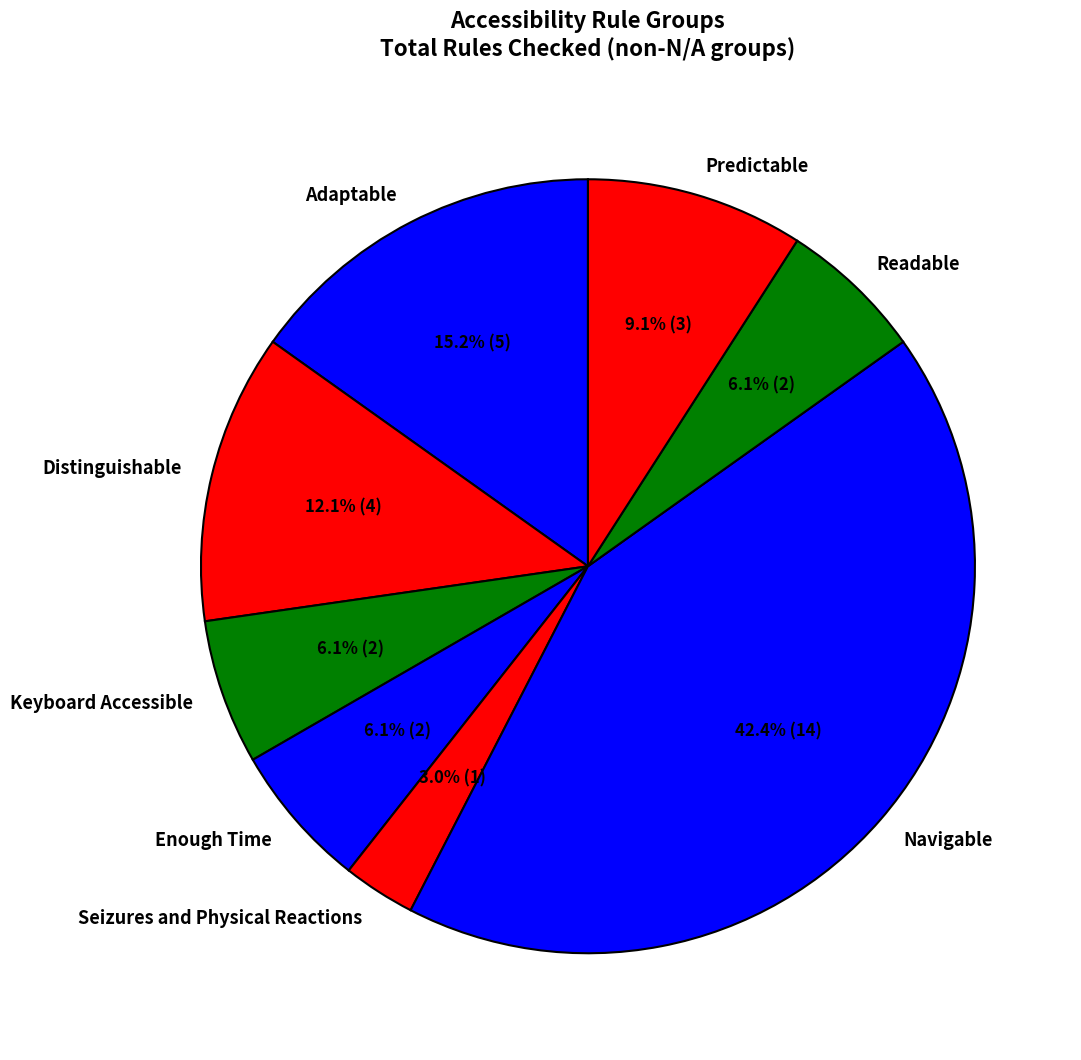

True or false: Enough Time accounts for 1% of the total.

False